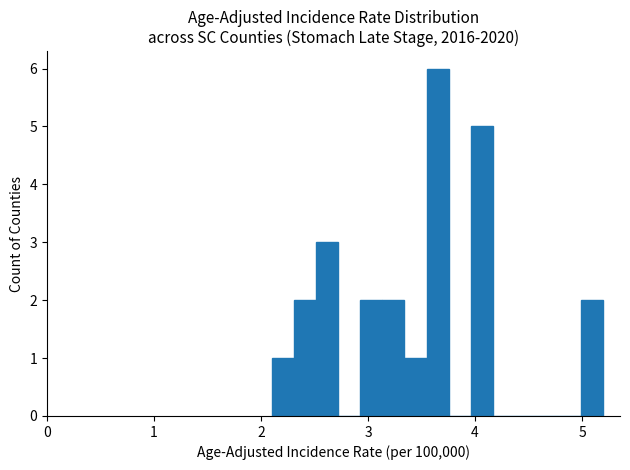

Around what value on the x-axis is the tallest bar? Give the approximate position of its centre, as read against the axis.

3.7